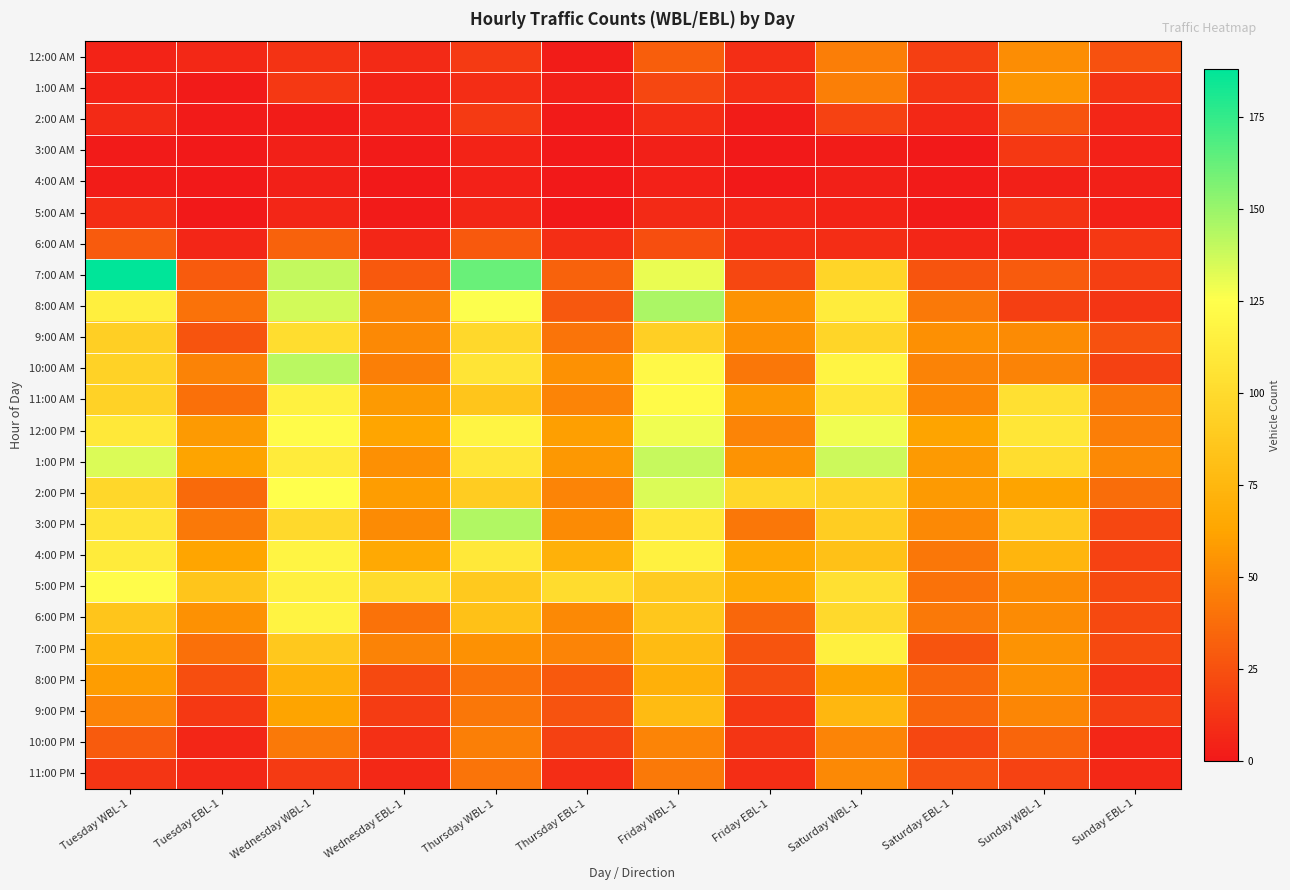

At how many categories does at least one series exceed 90?

9